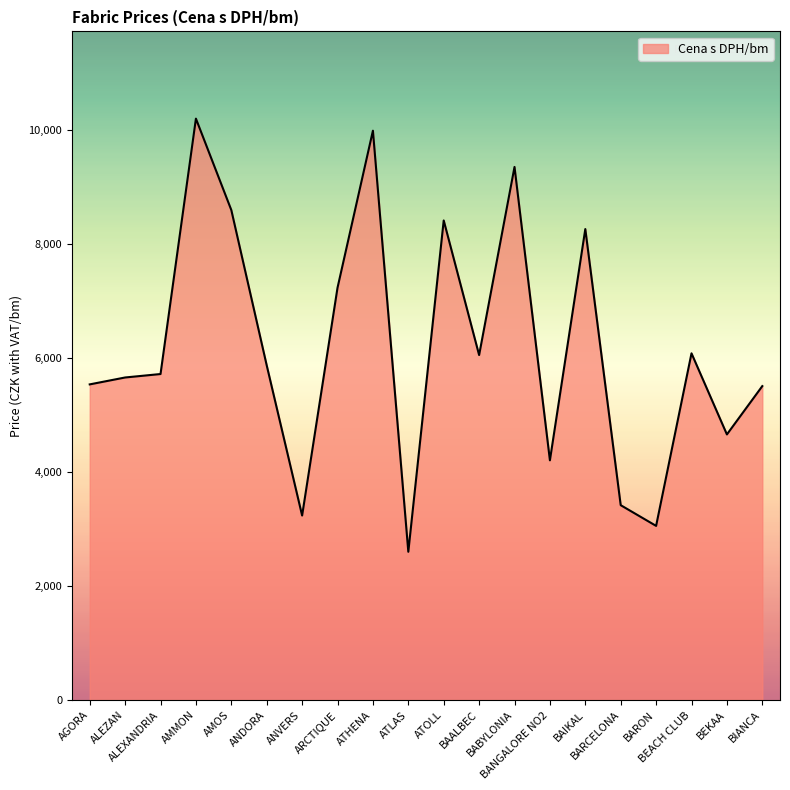

What is the minimum value shown in the chart?

2601.5